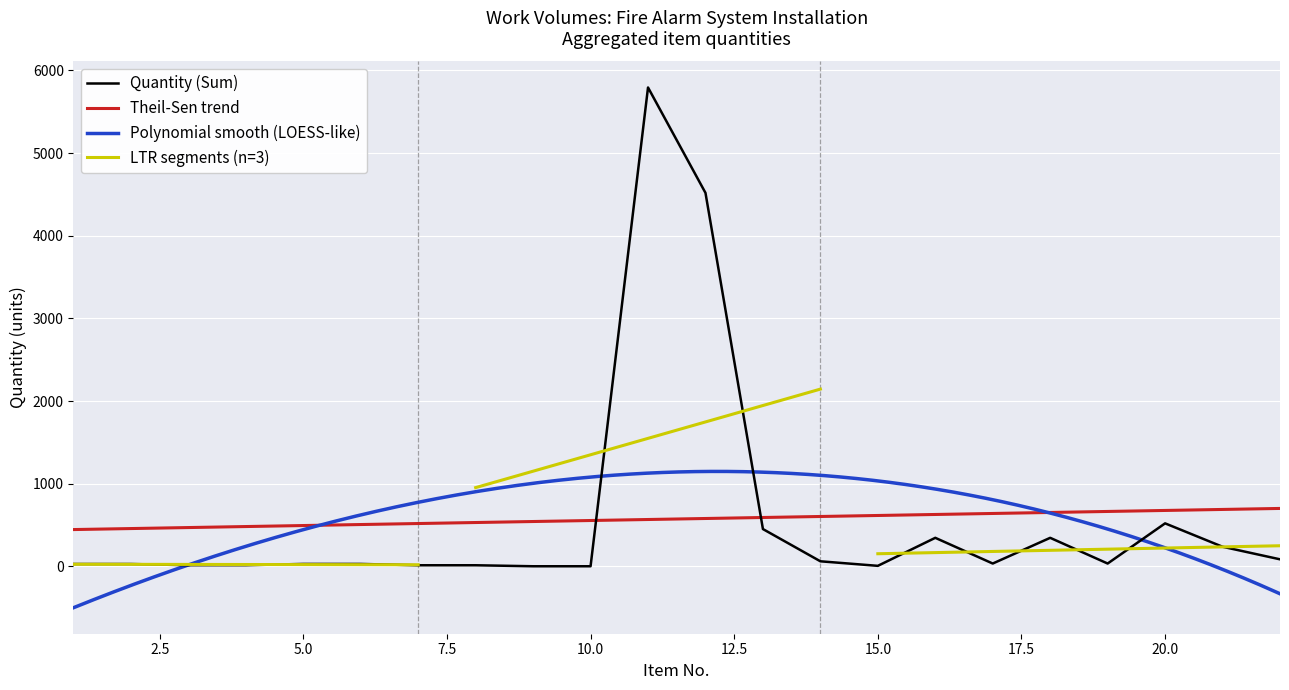

Rank the categories by value from lowest to highest.

9, 10, 15, 7, 8, 3, 4, 1, 2, 5, 6, 17, 19, 14, 22, 21, 16, 18, 13, 20, 12, 11